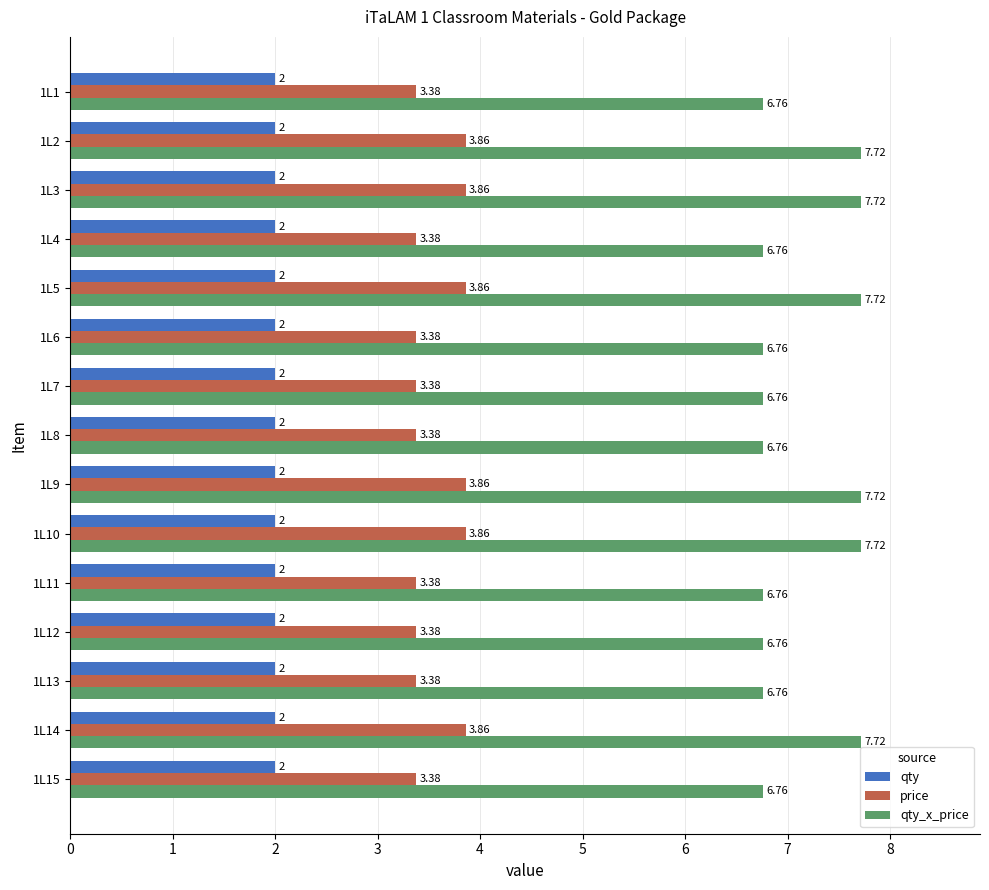

Between 1L1 and 1L5, which series saw the biggest shift?

qty_x_price